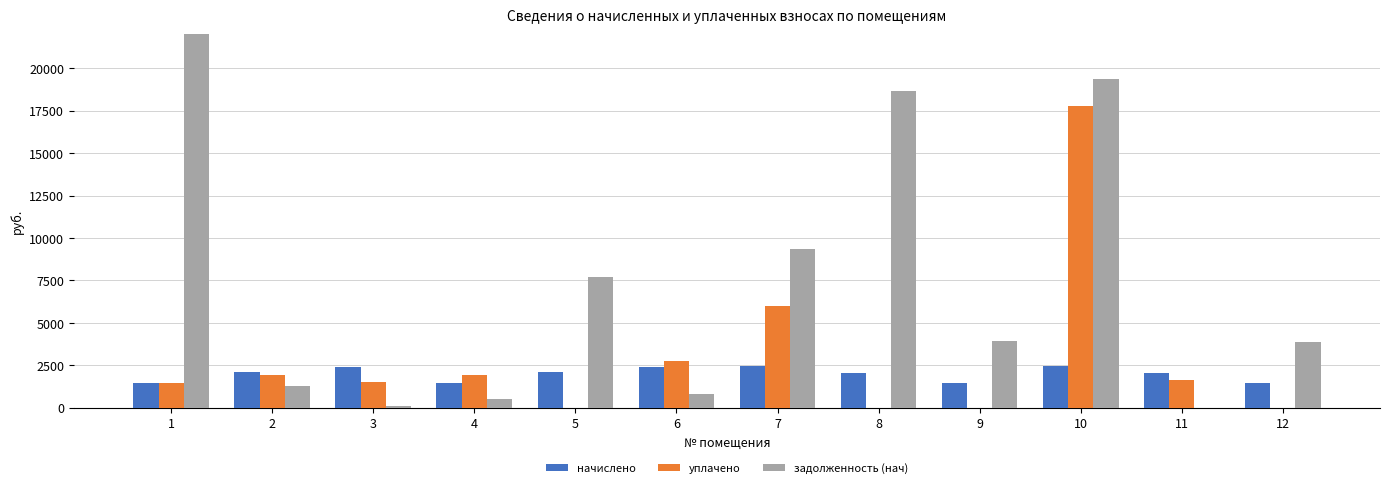

Reading left to right, what are all the values shown in this chart?

начислено: 1475.8	2083.6	2430.8	1477.9	2083.6	2426.6	2434.9	2079.4	1438.6	2439.1	2079.4	1451.0
уплачено: 1446.5	1957.0	1495.4	1914.6	0.0	2752.1	6000.0	0.0	0.0	17770.3	1650.0	0.0
задолженность (нач): 28089.1	1264.9	77.2	494.4	7707.9	826.5	9360.3	18674.7	3914.8	19346.5	0.0	3899.4